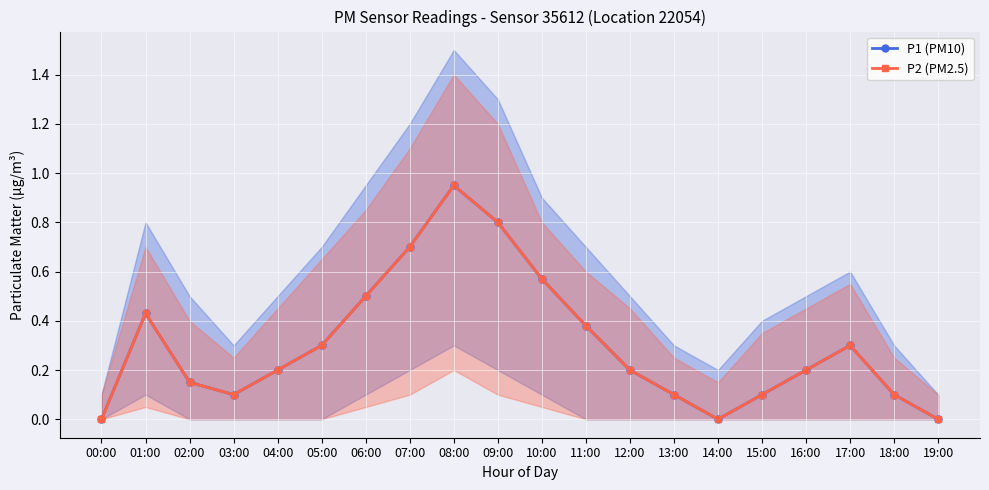

Does the chart display data point markers on the line(s)?

Yes